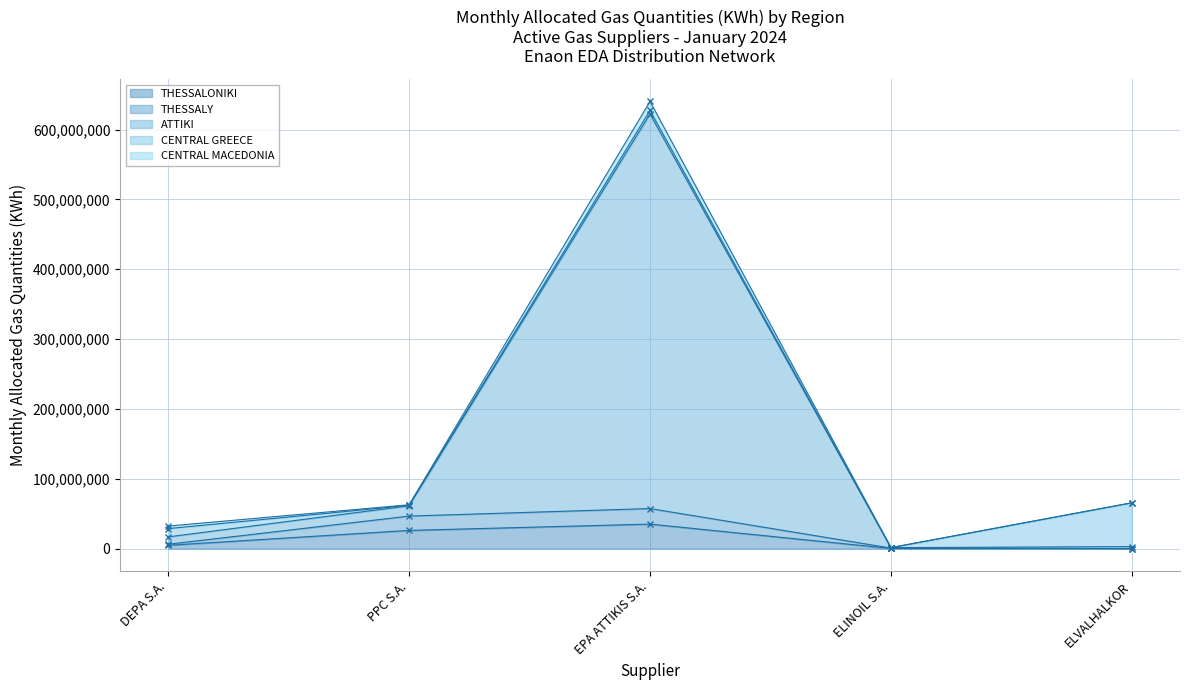

Which category has the lowest value in the ATTIKI - Monthly Gas (KWh) series?

ELINOIL